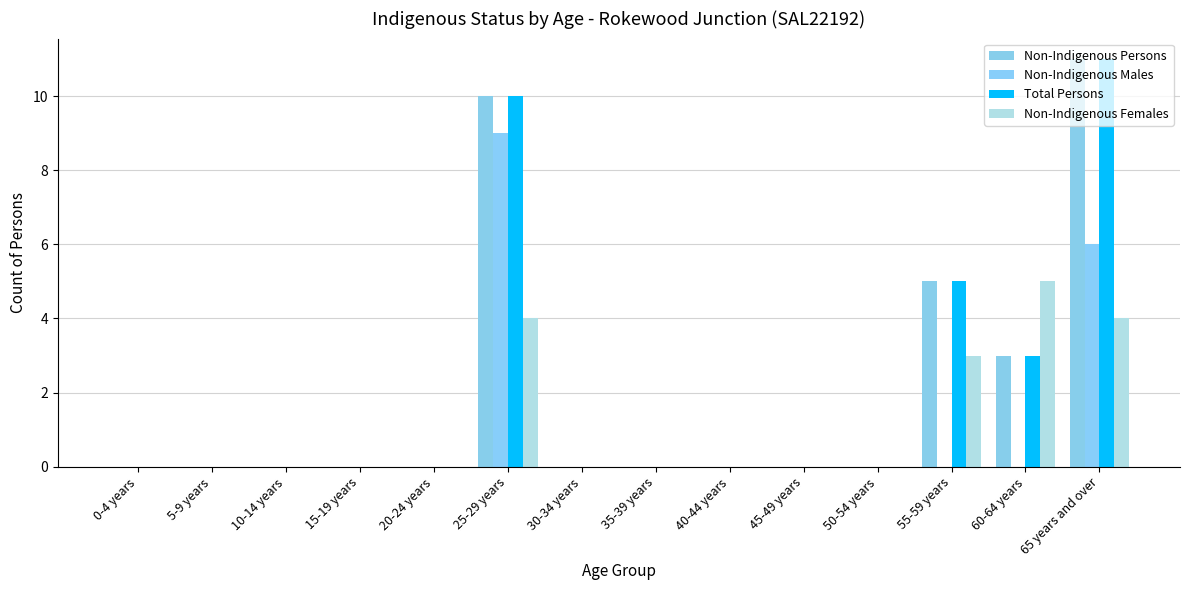

What are all the series names shown in the legend?

Non-Indigenous Persons, Non-Indigenous Males, Total Persons, Non-Indigenous Females